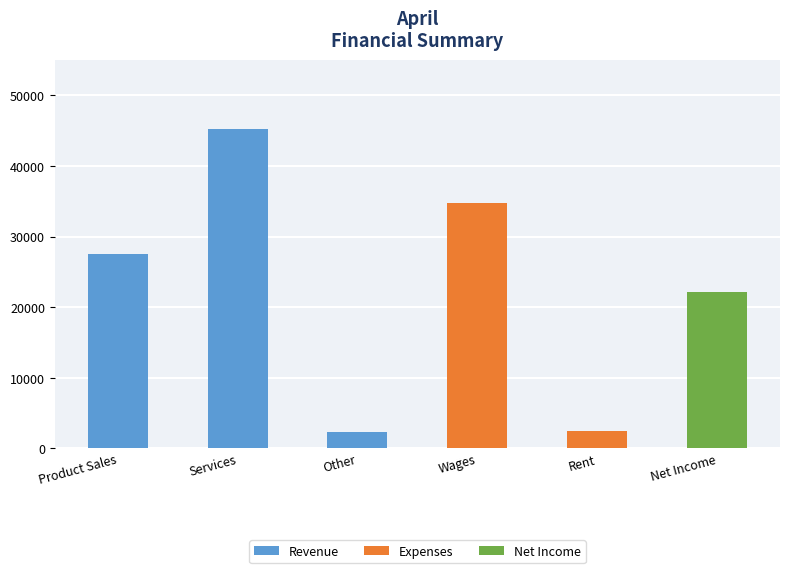

Are the bars grouped side by side (vs. stacked)?

No